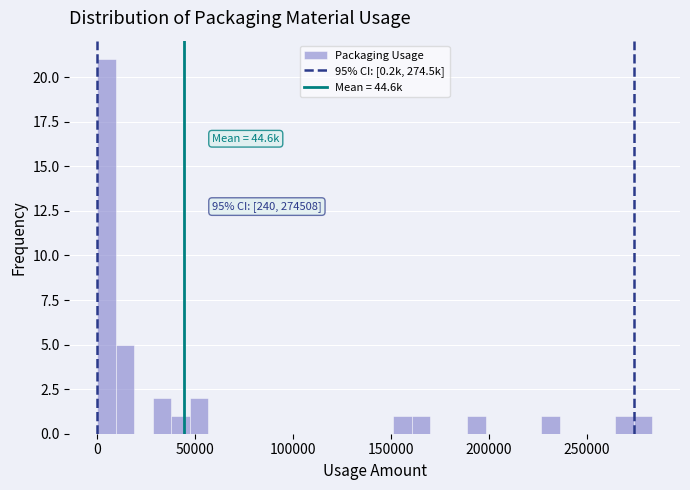

Around what value on the x-axis is the tallest bar? Give the approximate position of its centre, as read against the axis.

5000